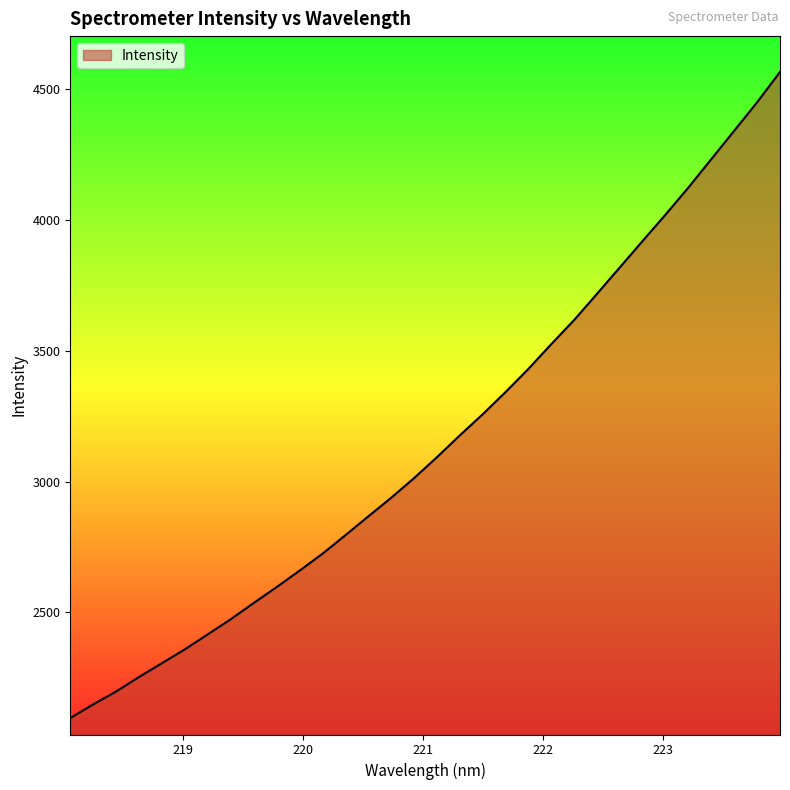

How many lines are shown in the chart?

1